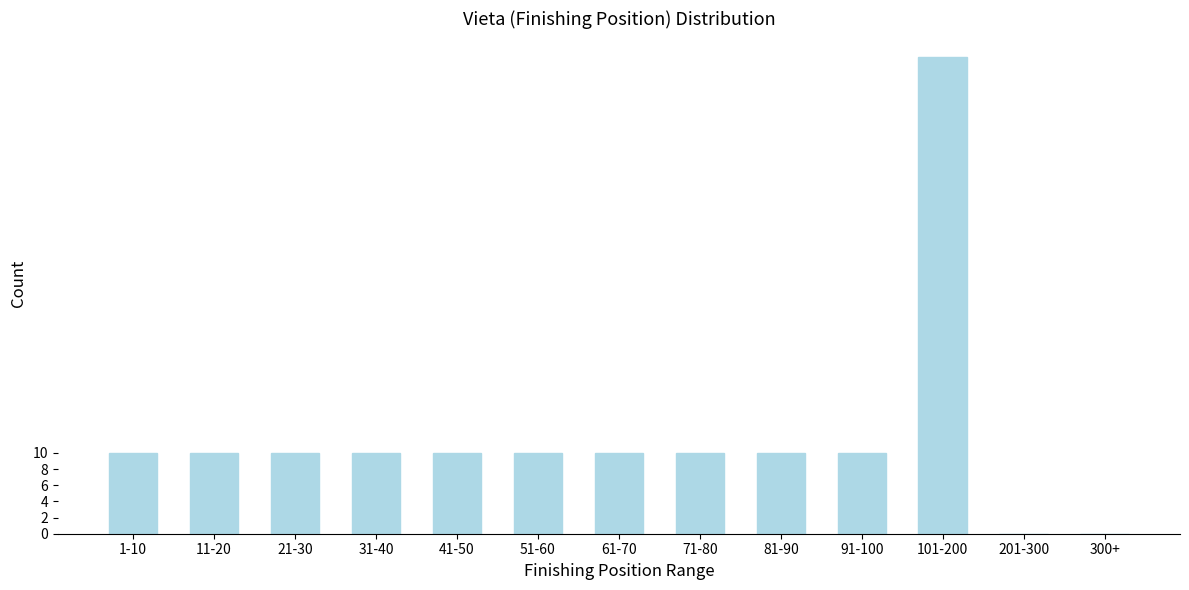

Reading left to right, transcribe all the data shown in this chart.

1-10=10	11-20=10	21-30=10	31-40=10	41-50=10	51-60=10	61-70=10	71-80=10	81-90=10	91-100=10	101-200=59	201-300=0	300+=0